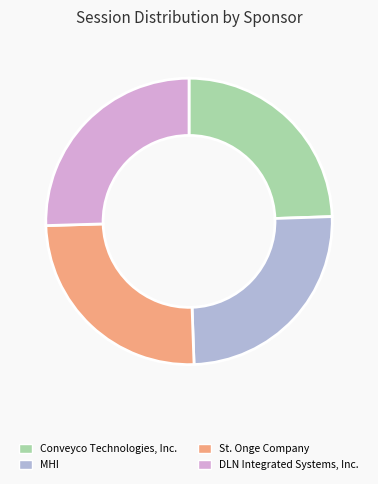

Between Conveyco Technologies, Inc. and MHI, which is larger?

MHI